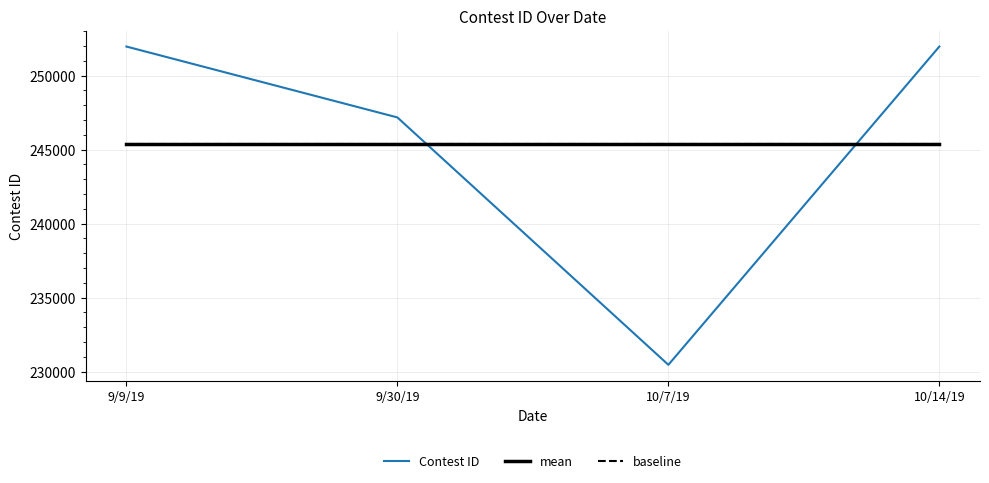

Which series has the widest spread of values?

Contest ID